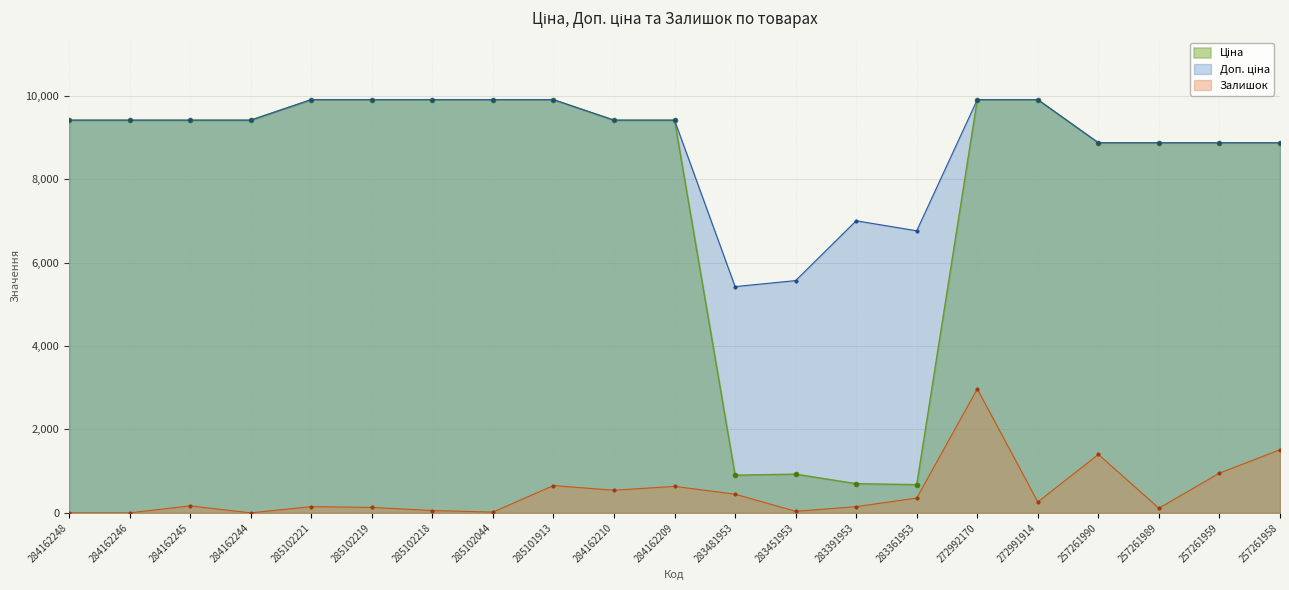

Which series has the largest total across all categories?

Доп. ціна